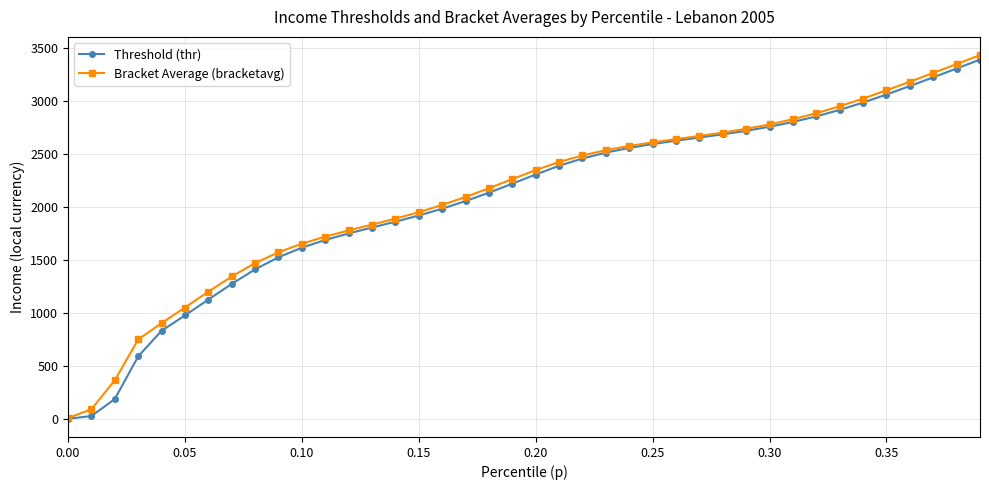

How many categories are shown in the chart?

40